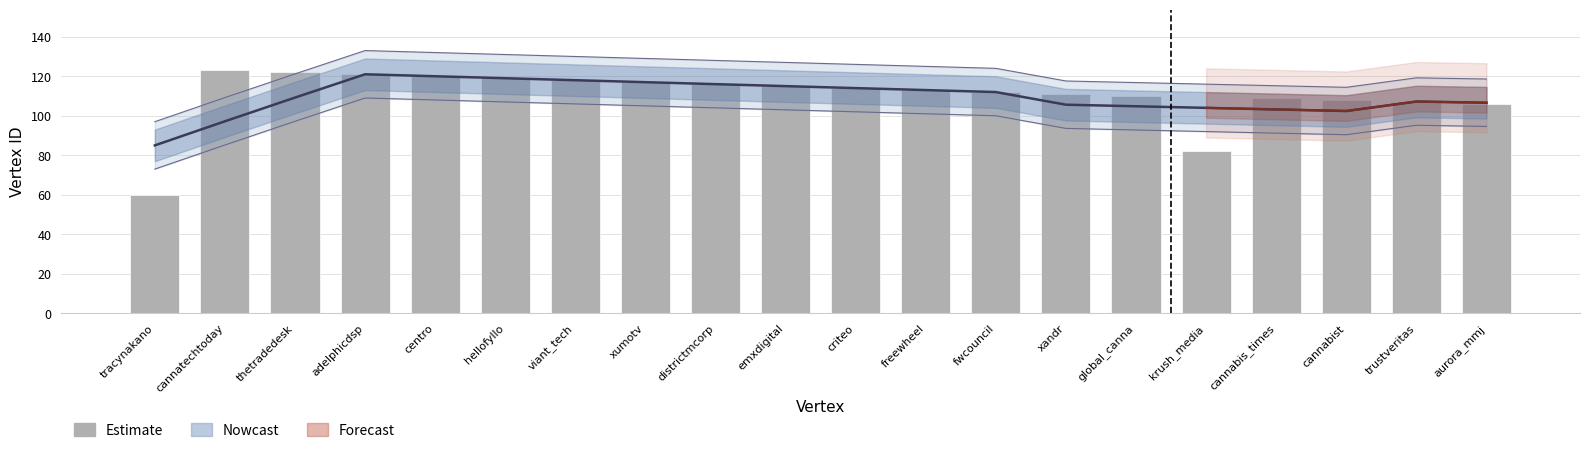

List the labels in order of value, largest first.

cannatechtoday, thetradedesk, adelphicdsp, centro, hellofyllo, viant_tech, xumotv, districtmcorp, emxdigital, criteo, freewheel, fwcouncil, xandr, global_canna, cannabis_times, cannabist, trustveritas, aurora_mmj, krush_media, tracynakano